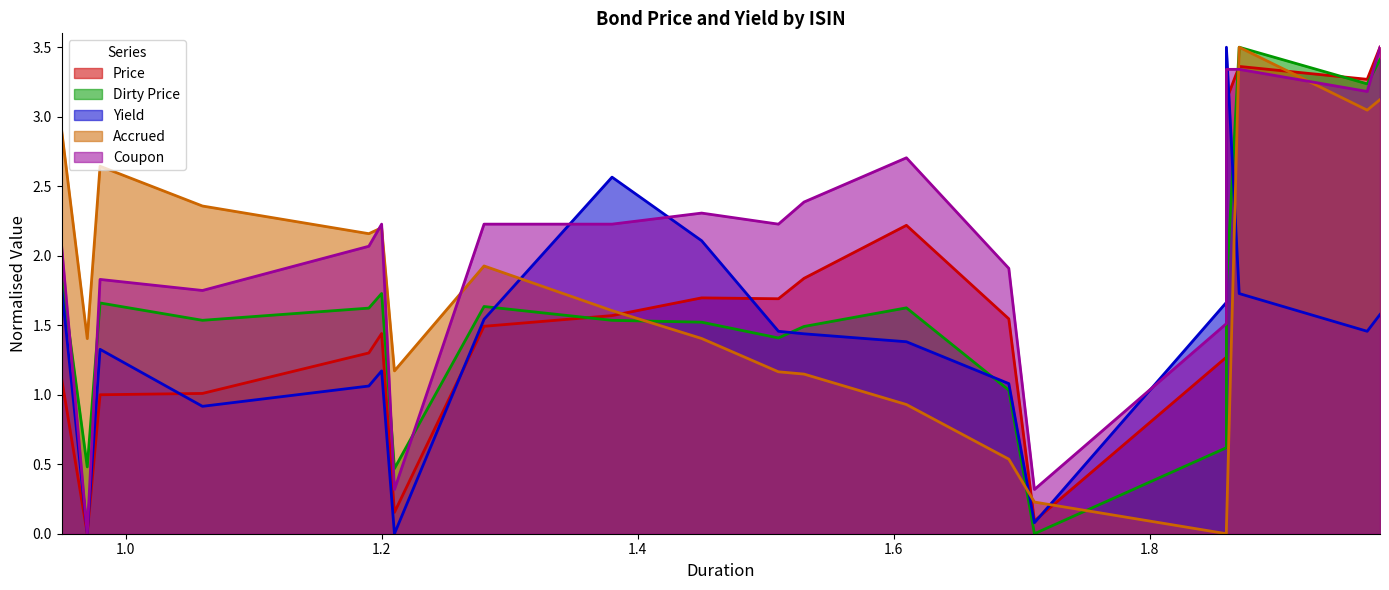

List the series in order of their peak value, highest first.

Dirty Price, Price, Accrued, Coupon, Yield